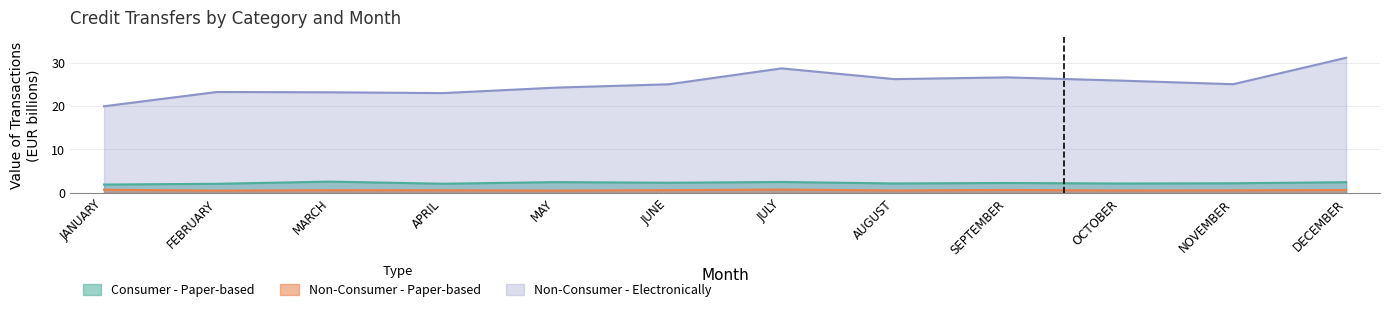

The value of Non-Consumer - Paper-based at DECEMBER is 0.3. True or false?

False